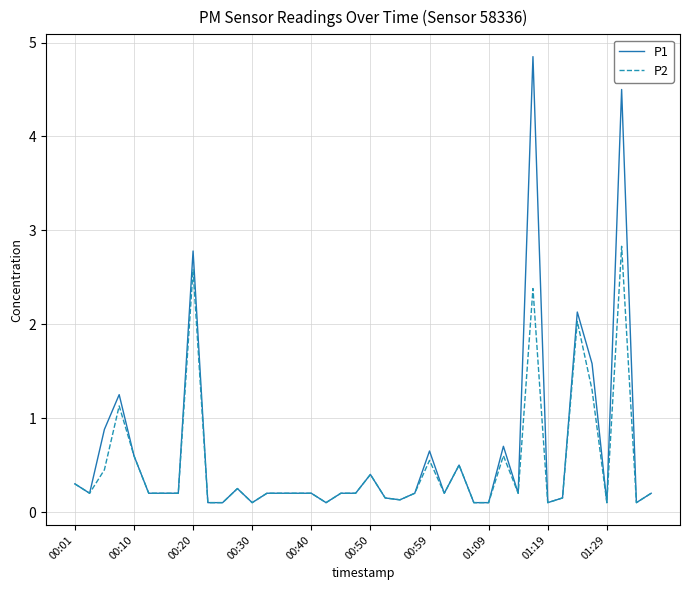

List the series in order of their peak value, highest first.

P1, P2